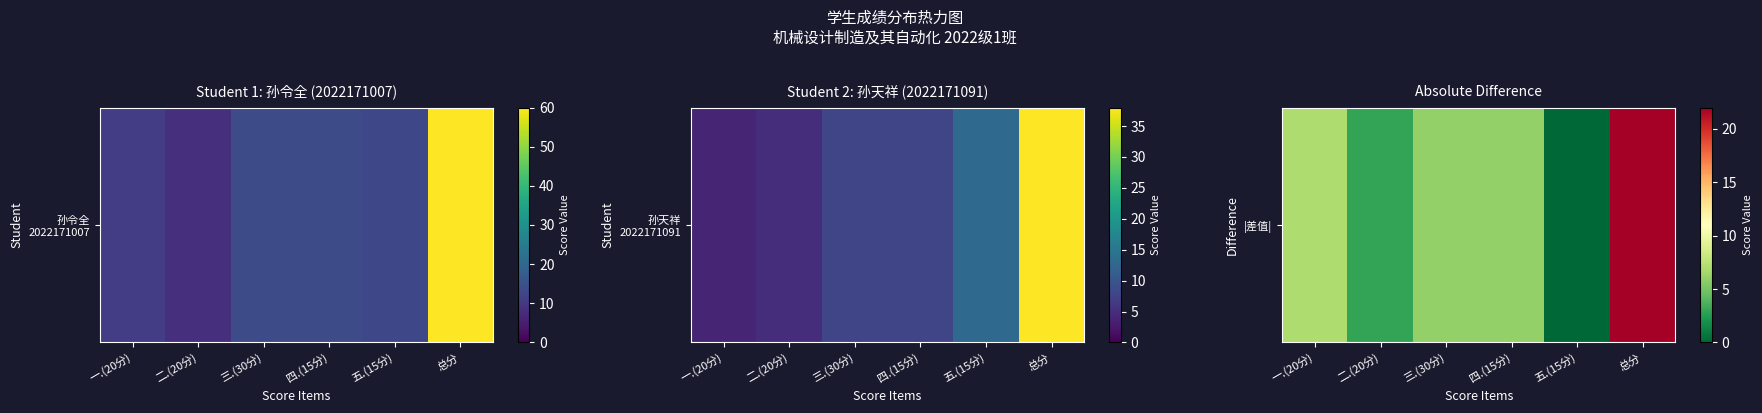

What is the sum of all values?

44